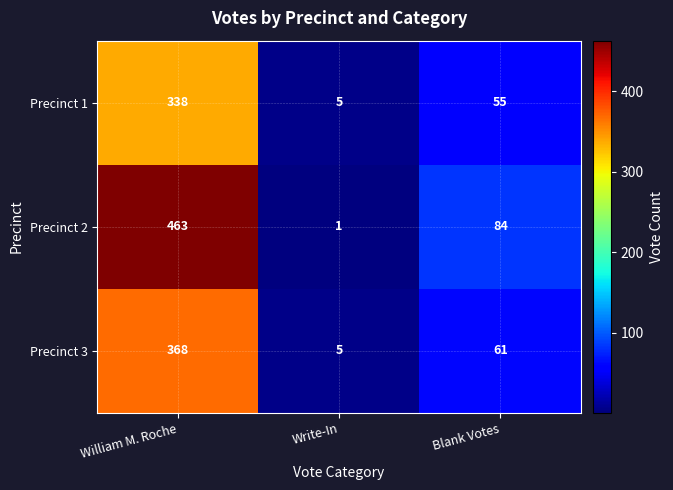

The value of Precinct 3 at William M. Roche is 131. True or false?

False